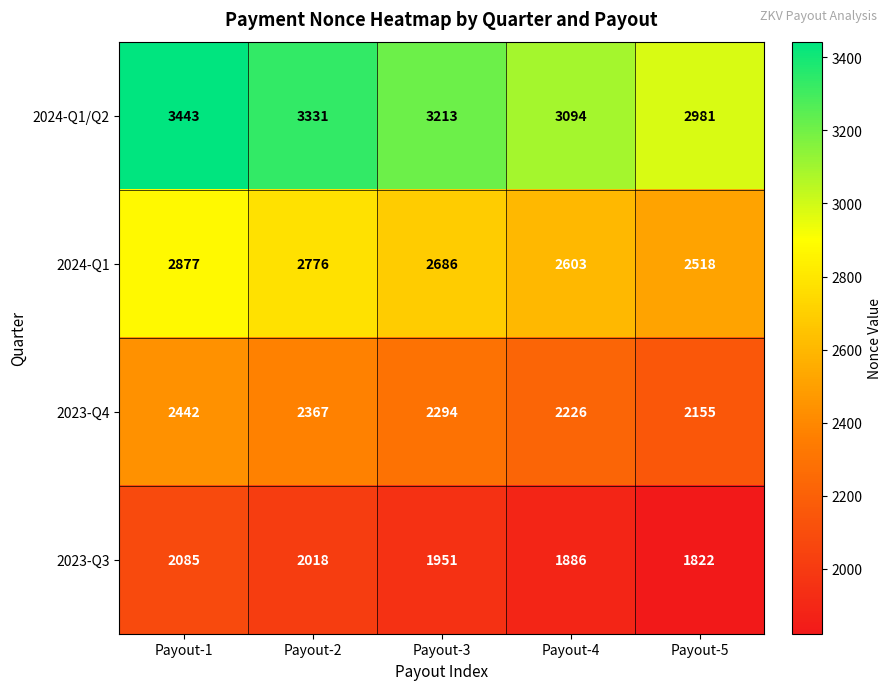

What is the sum of all 2024-Q1/Q2 values?

16062